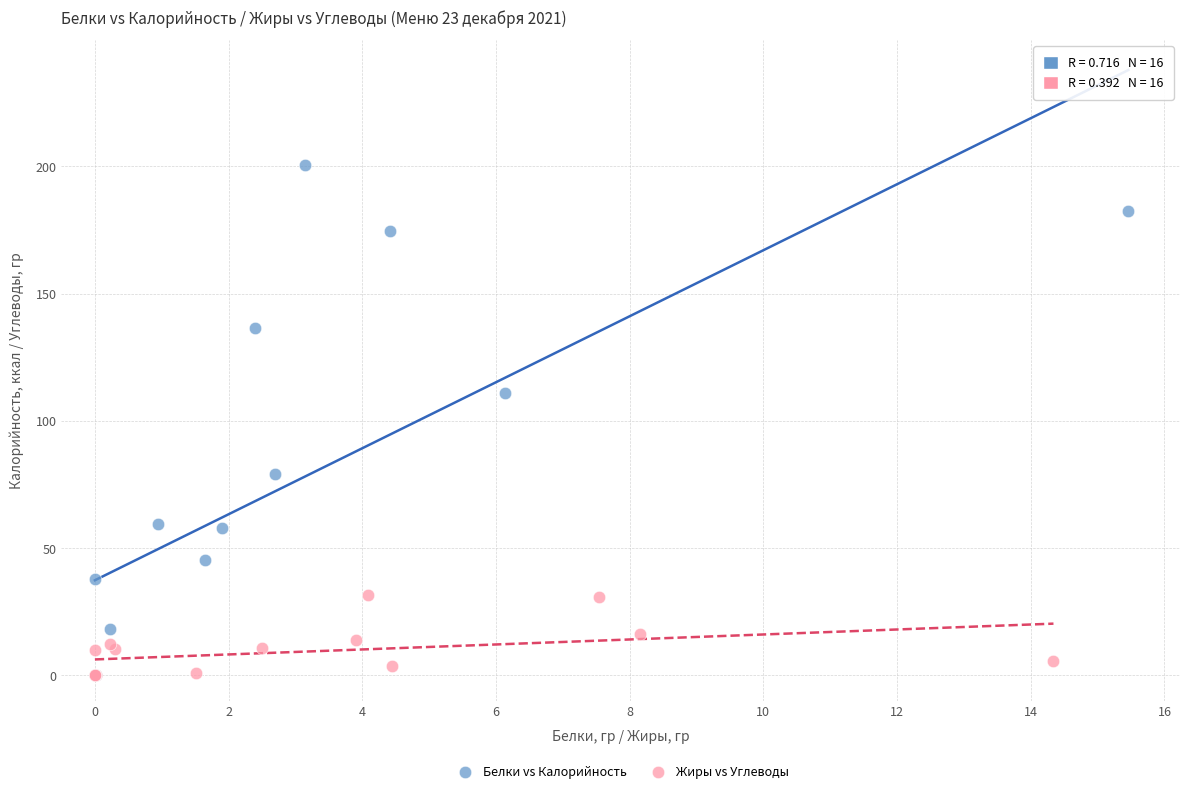

Which series has the largest Y range (max minus min)?

Белки vs Калорийность